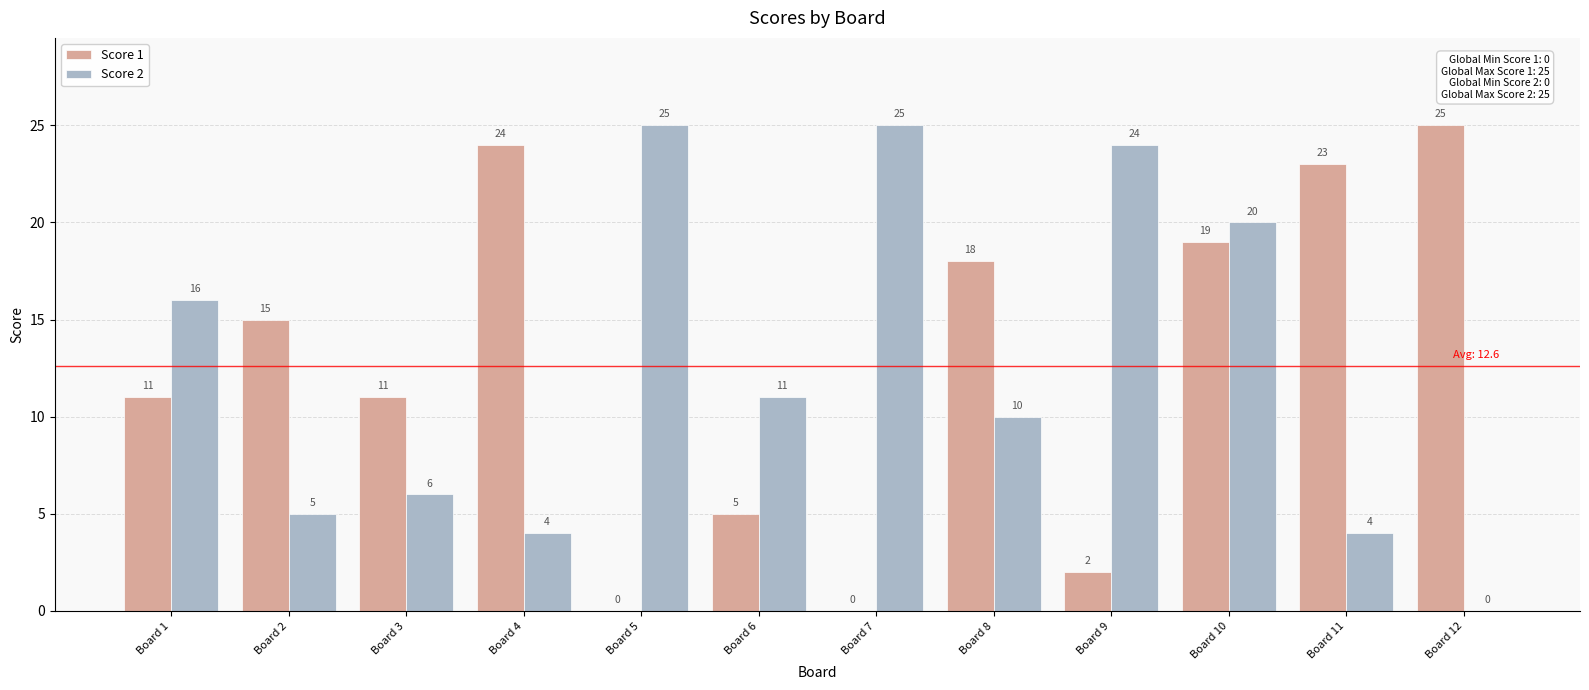

Which series changed the most between Board 1 and Board 2?

Score 2